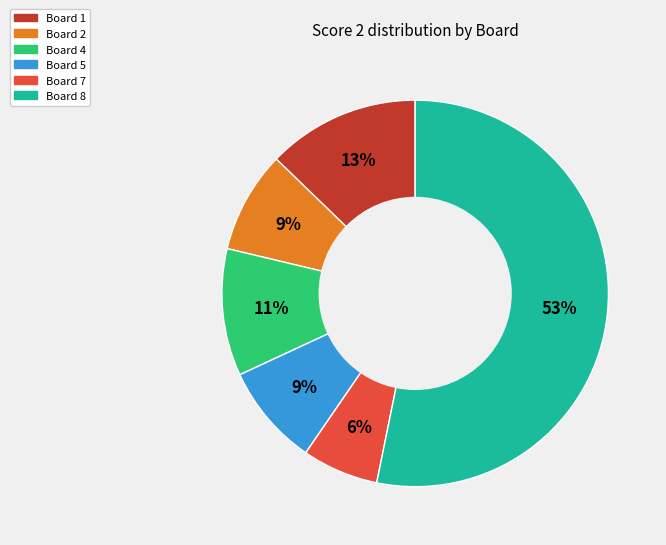

Is there a majority slice in this chart?

Yes